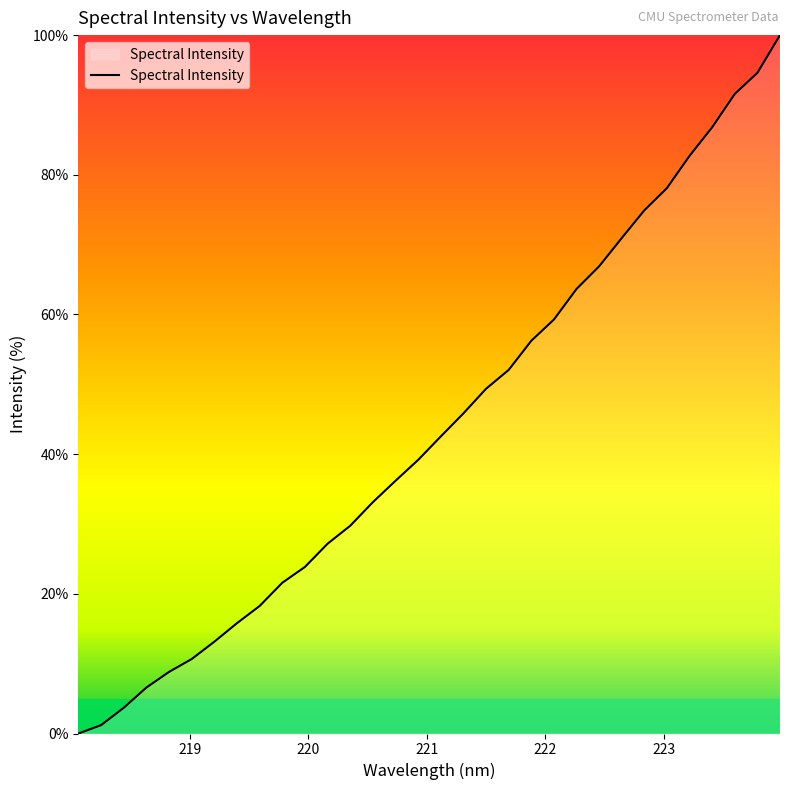

What is the maximum value shown in the chart?

100.0